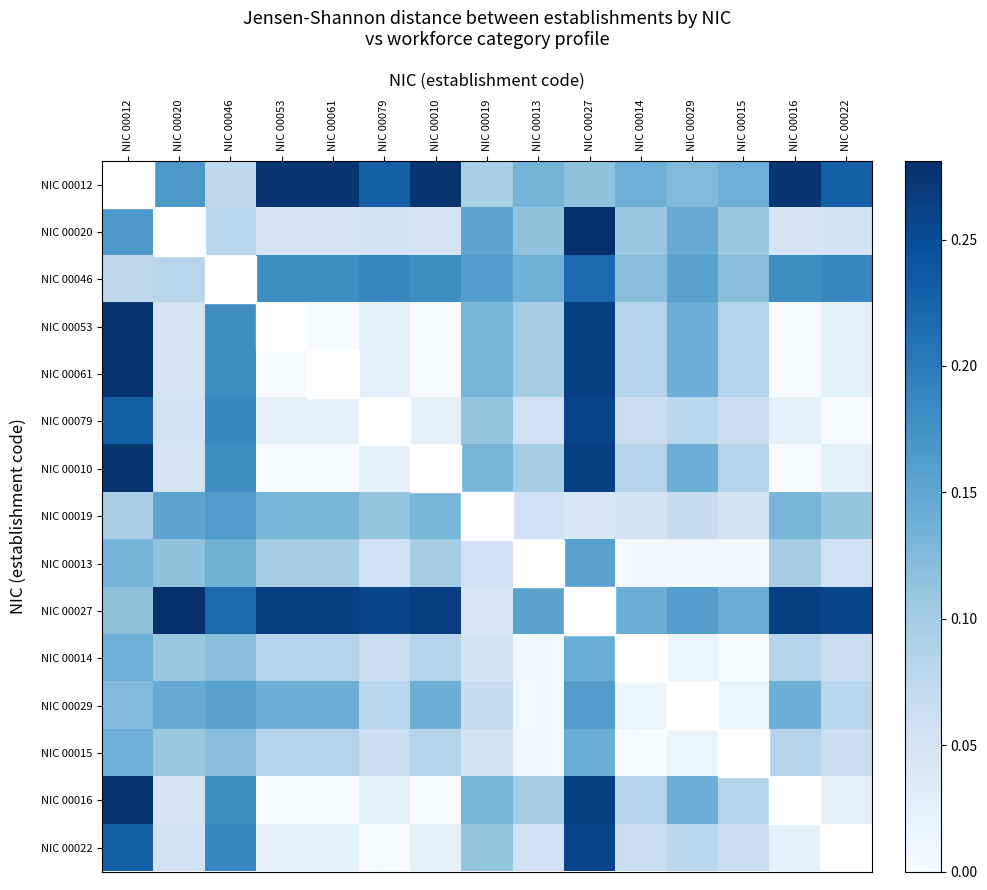

At which category is the sum across all series the highest?

NIC 00027